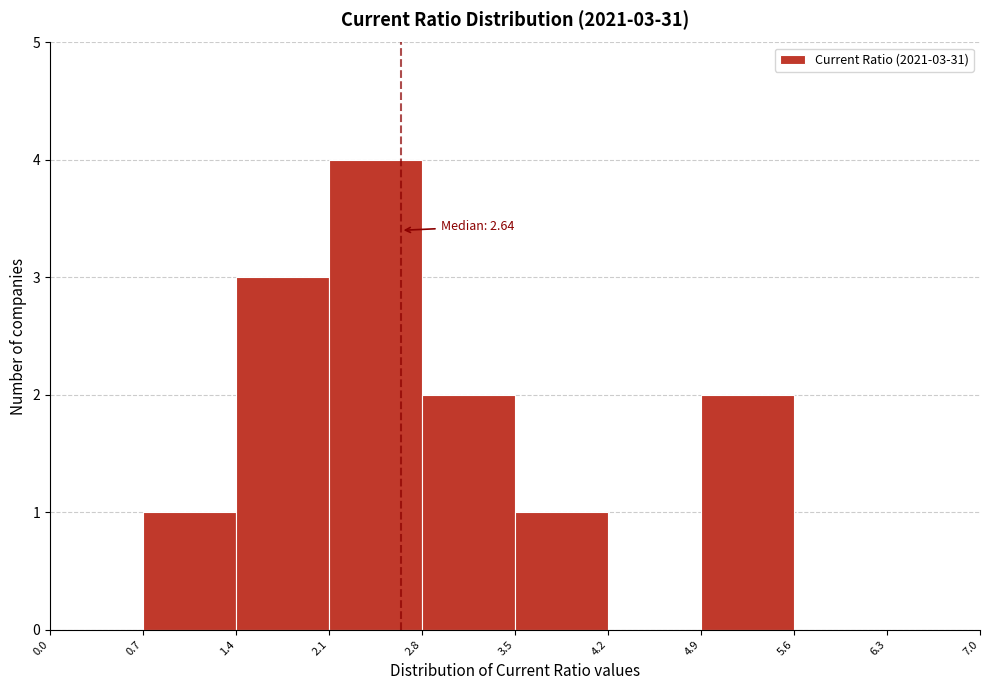

Which range on the x-axis has the tallest bar?

2.1 to 2.8